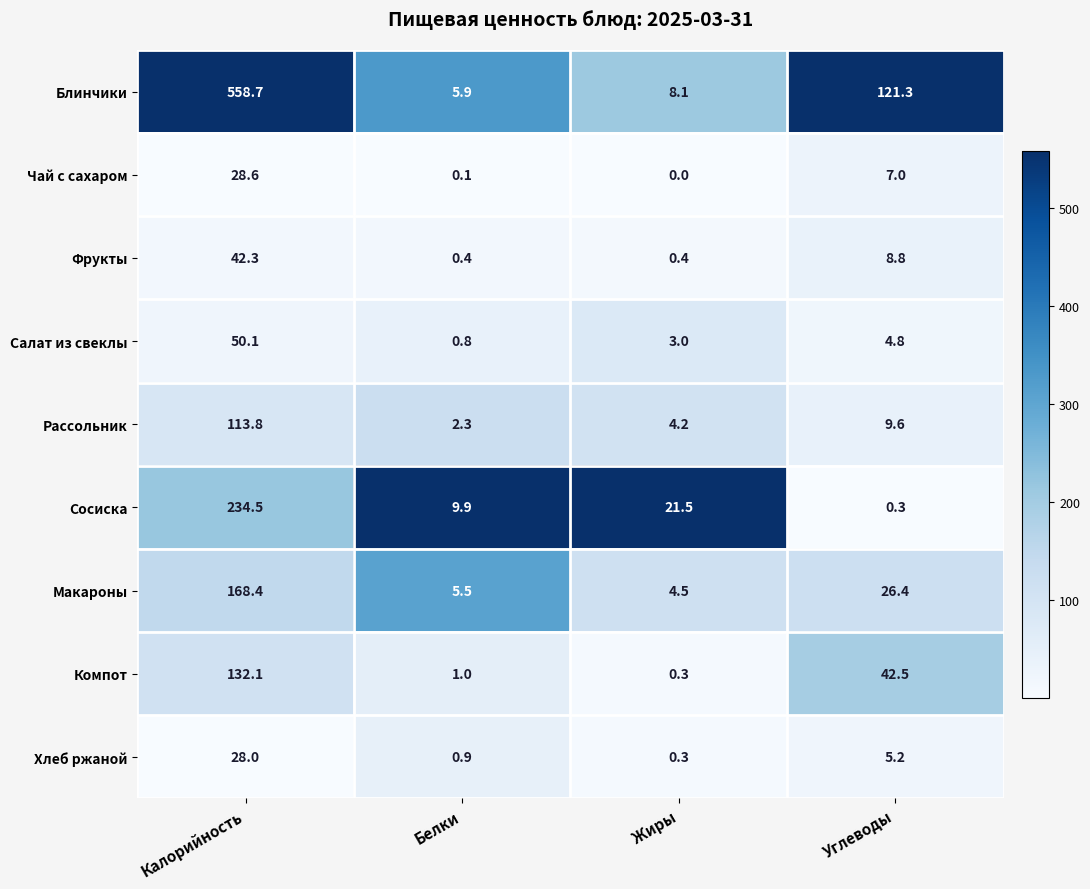

What is the maximum value shown in the chart?

558.7